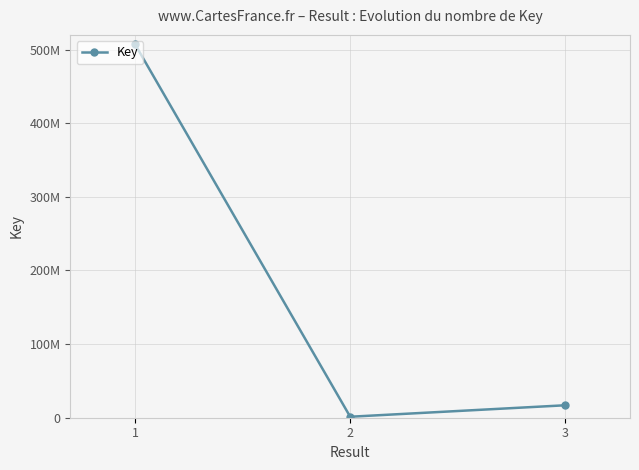

What is the difference between the maximum and second lowest values?

490513381